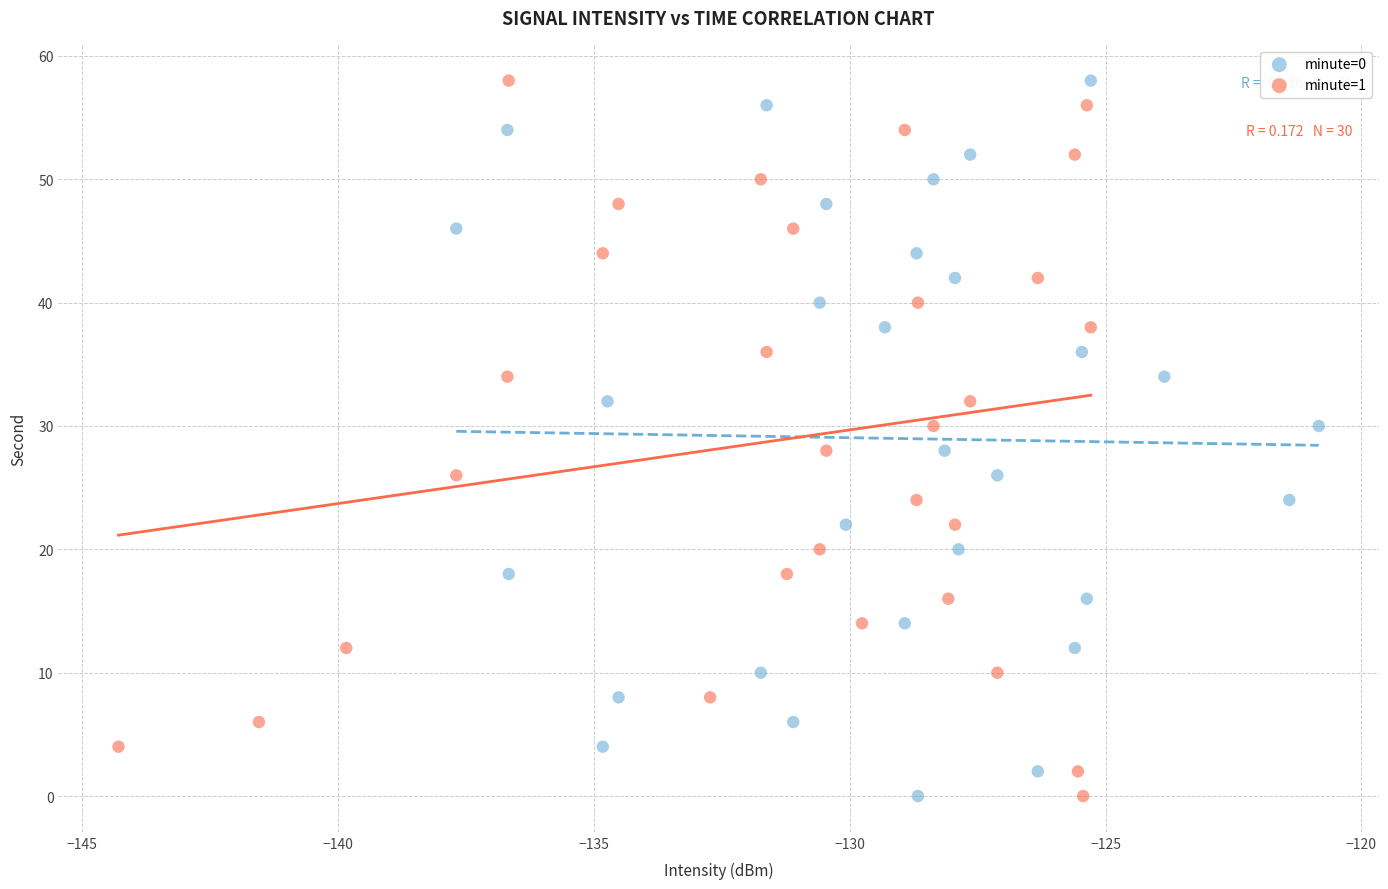

What are all the series names shown in the legend?

minute=0, minute=1